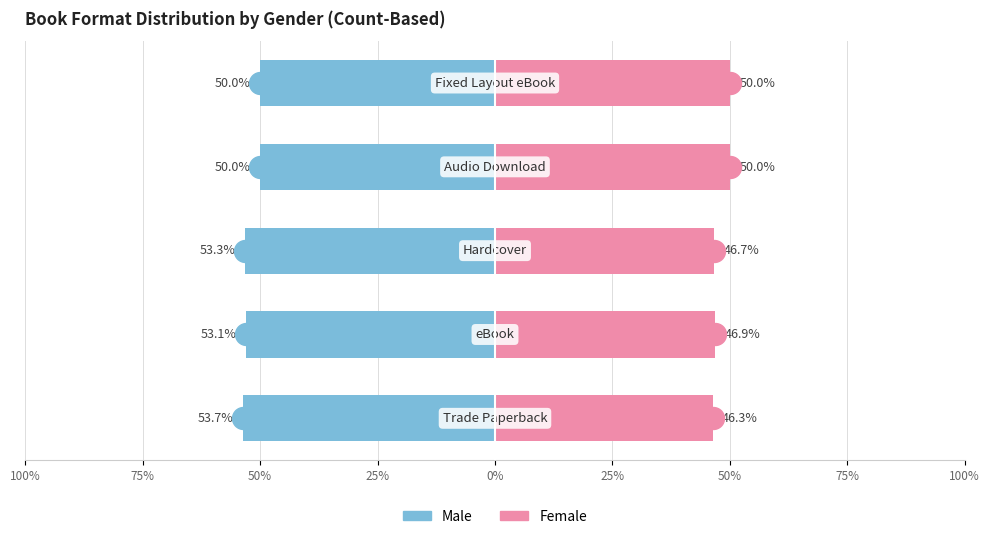

At how many categories does at least one series exceed -1?

5